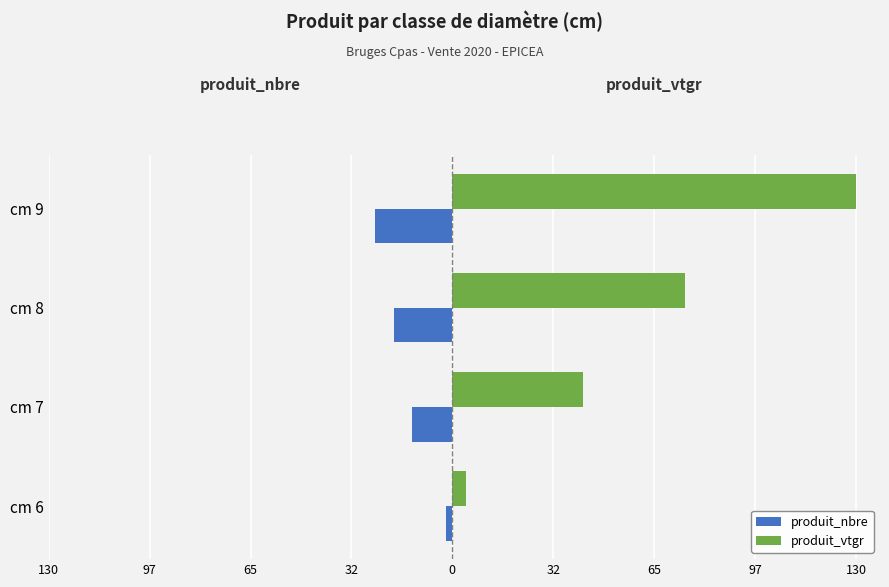

What are all the series names shown in the legend?

produit_nbre, produit_vtgr